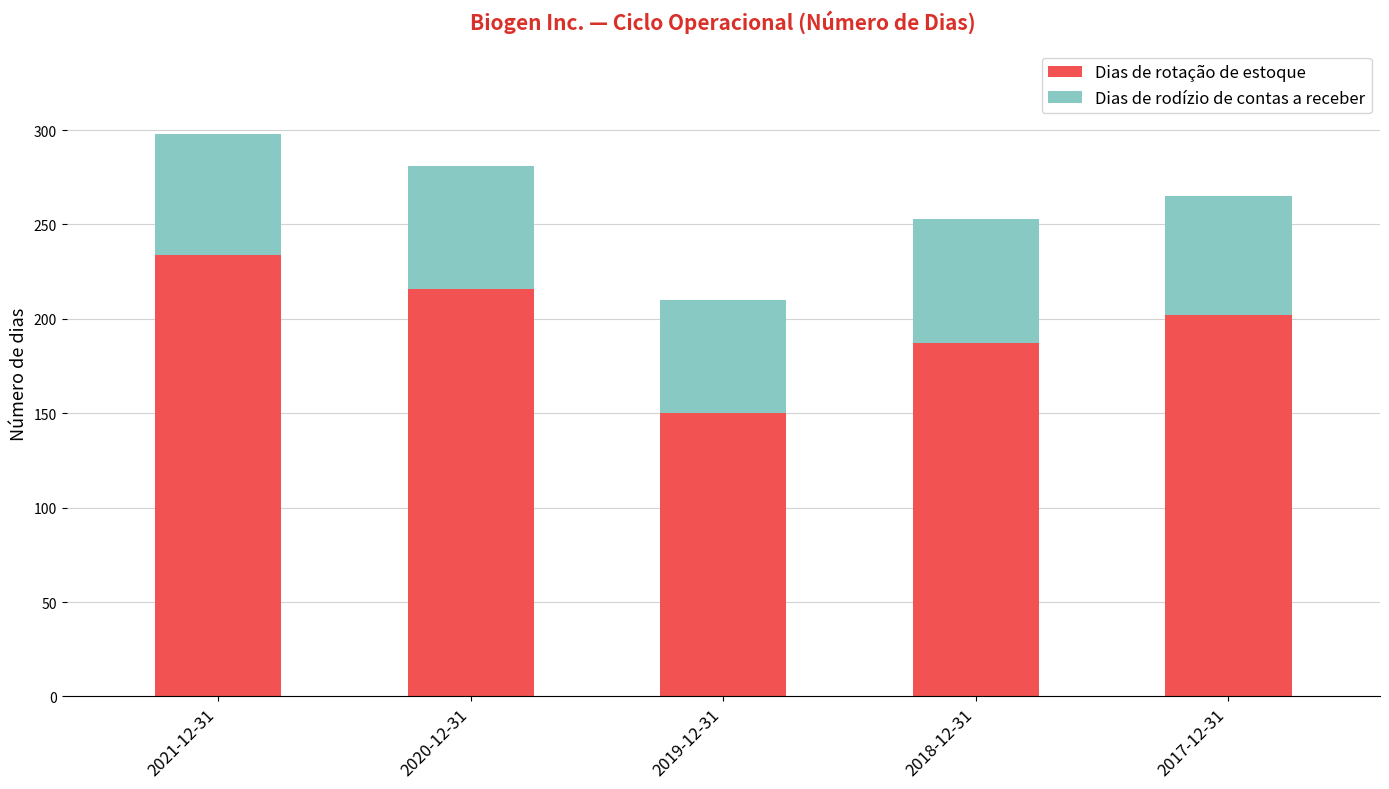

What is the lowest value of the Dias de rotação de estoque series?

150